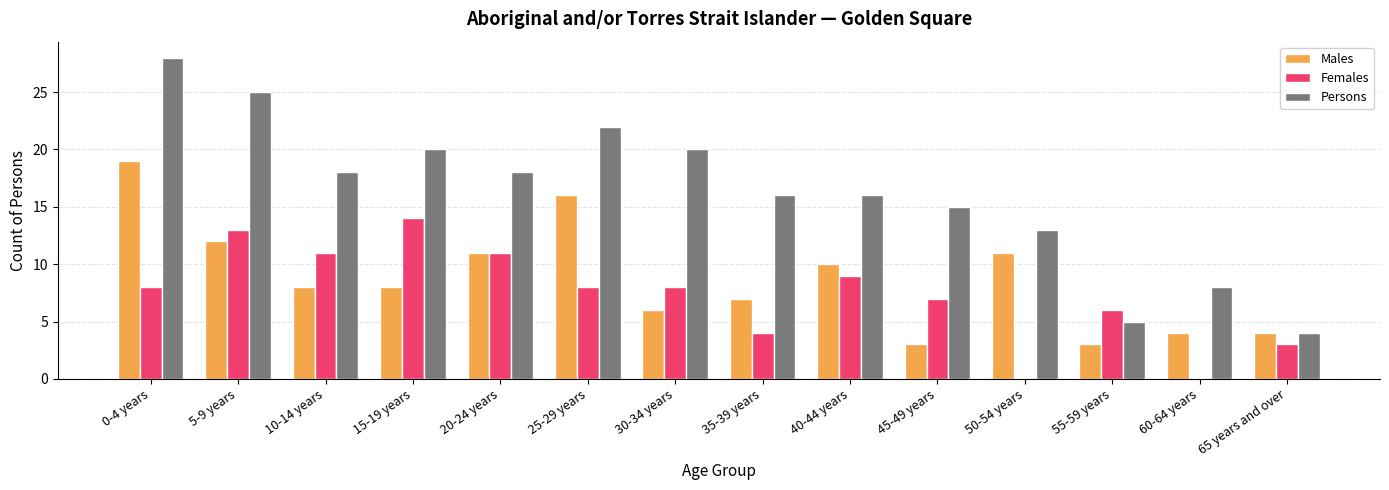

Are the bars horizontal?

No